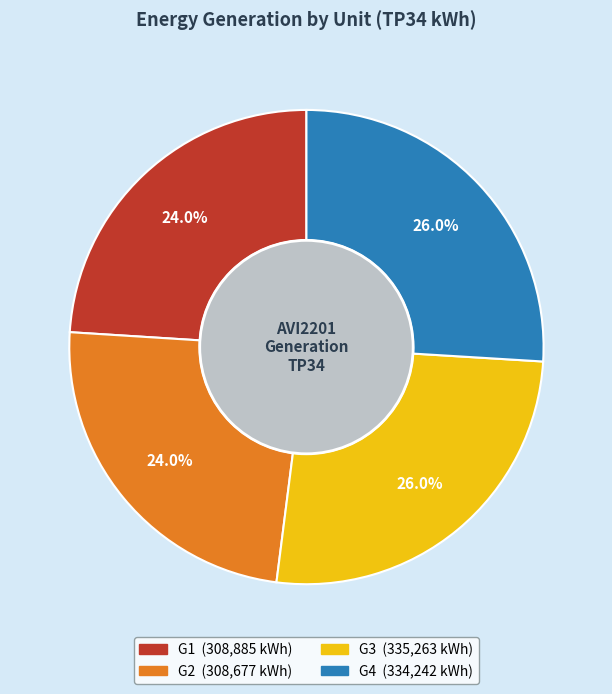

Does any single category account for the majority?

No